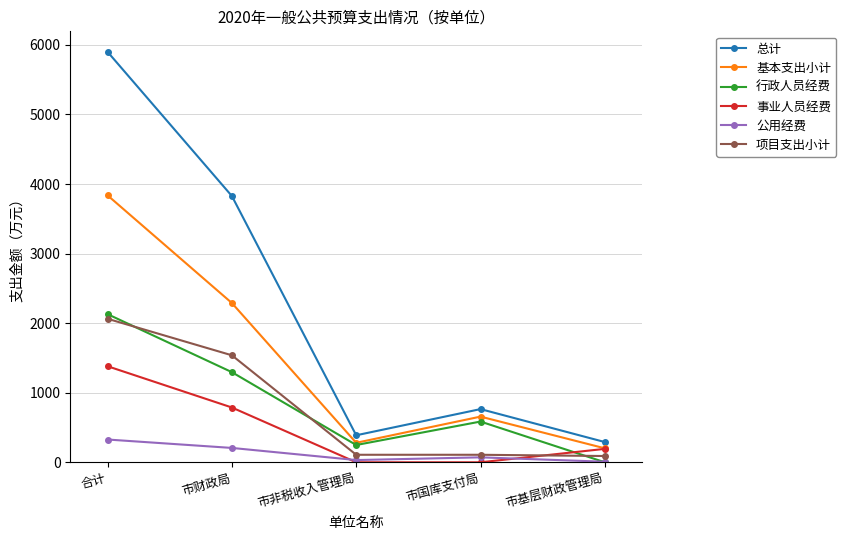

Rank the categories by 基本支出小计 value from highest to lowest.

合计, 市财政局, 市国库支付局, 市非税收入管理局, 市基层财政管理局